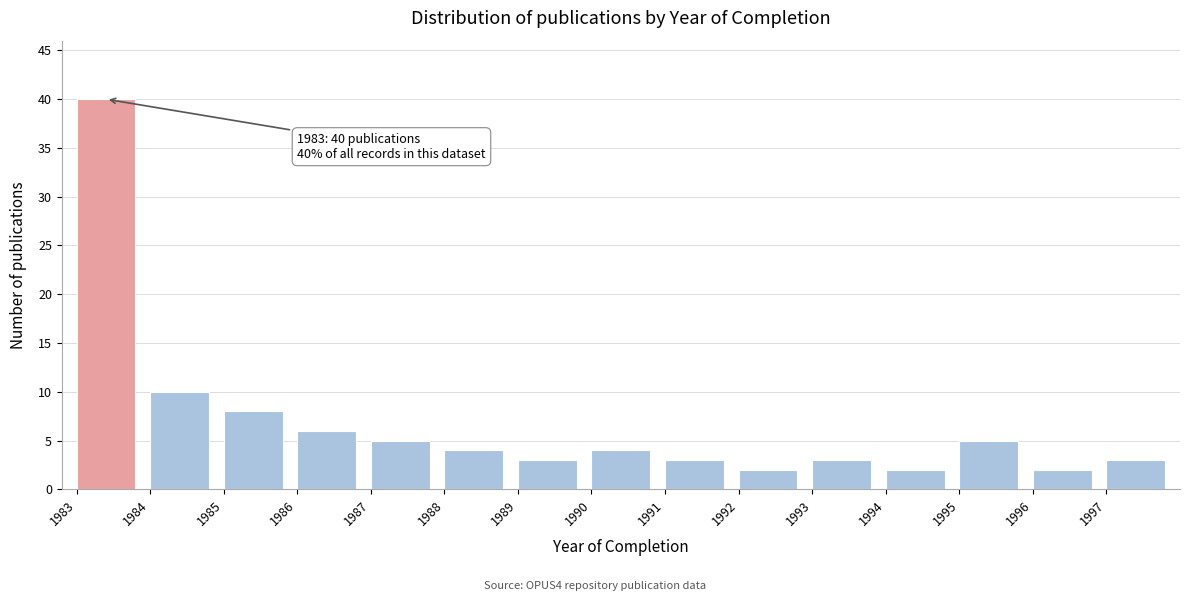

Reading left to right, what are all the values shown in this chart?

40	10	8	6	5	4	3	4	3	2	3	2	5	2	3